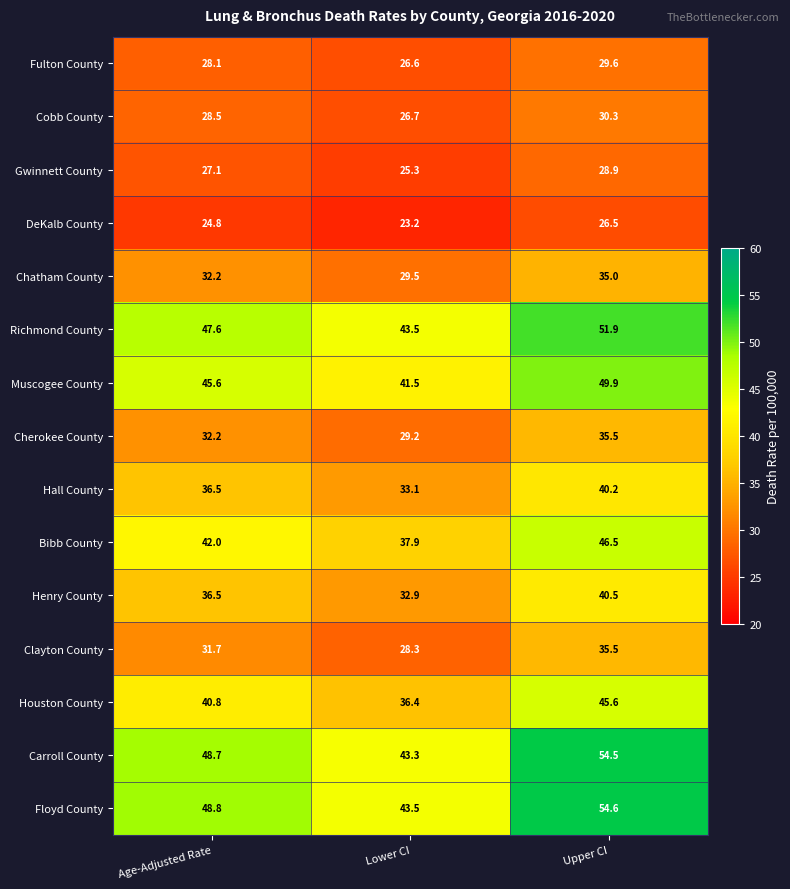

List the labels in order of Richmond County value, largest first.

Upper CI, Age-Adjusted Rate, Lower CI